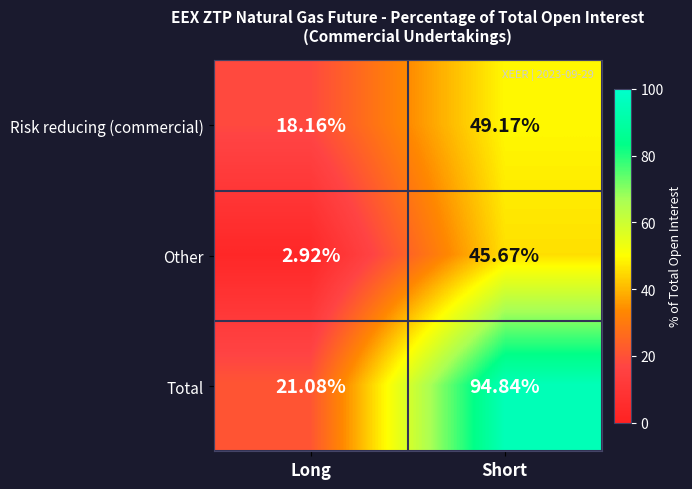

How many categories are shown in the chart?

2